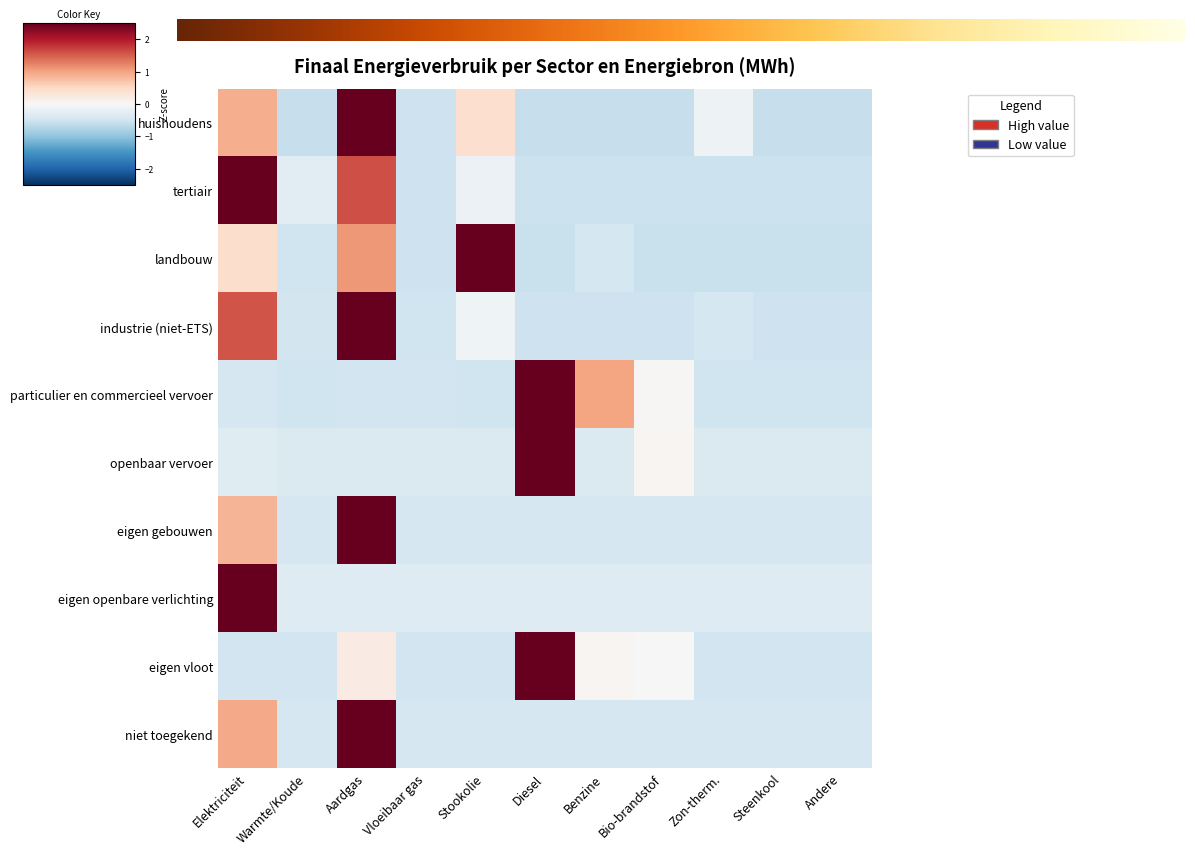

How many distinct data groups are displayed?

10